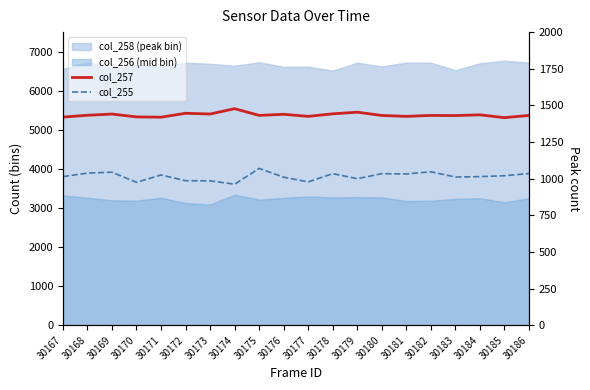

Which has a higher value, 30179 or 30180?

30179